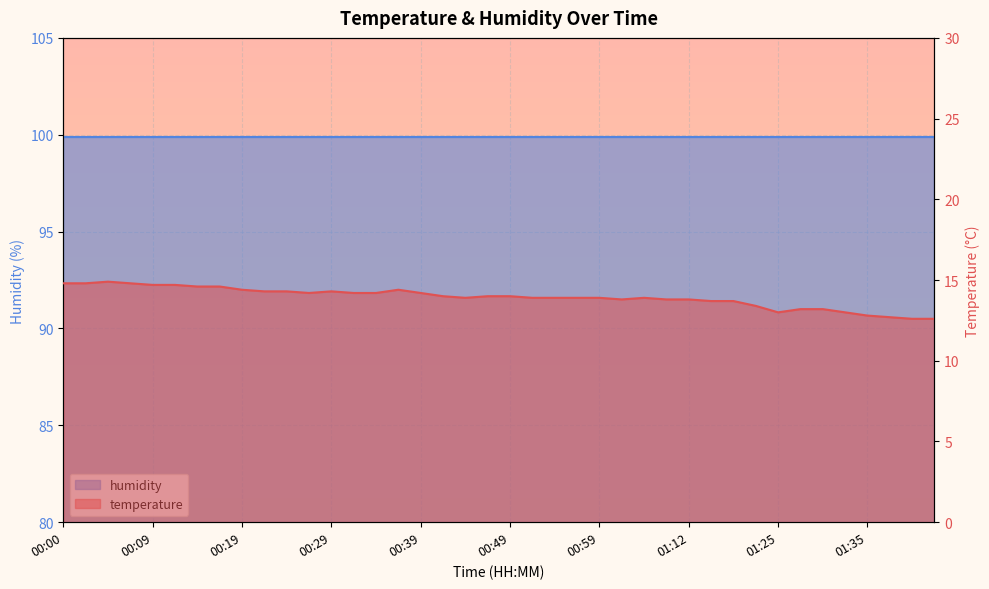

Which has a higher value, 01:38 or 00:44?

00:44